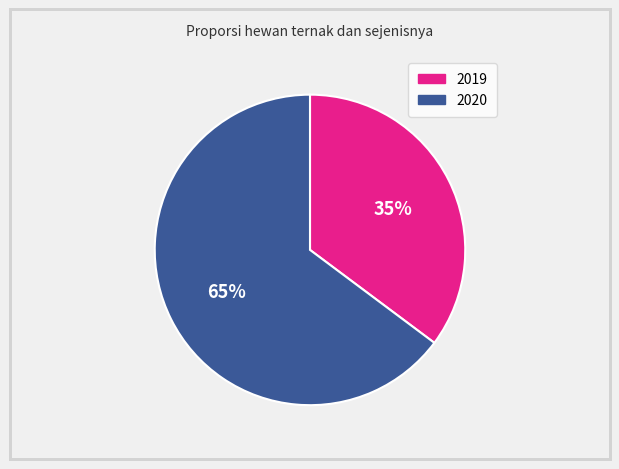

Is it true that 2020 is 65% of the pie?

True